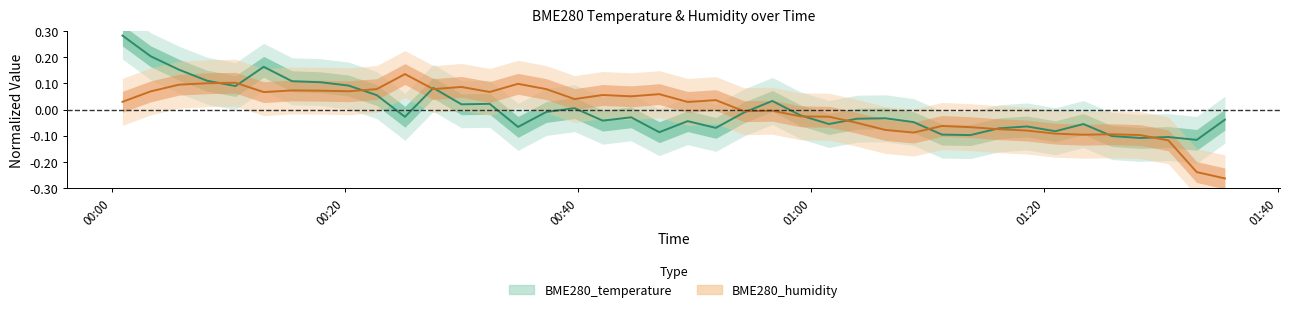

List the labels in order of BME280_humidity value, largest first.

2023/03/04 00:25:09, 2023/03/04 00:10:37, 2023/03/04 00:08:11, 2023/03/04 00:34:51, 2023/03/04 00:05:46, 2023/03/04 00:30:00, 2023/03/04 00:22:44, 2023/03/04 00:27:35, 2023/03/04 00:37:16, 2023/03/04 00:15:28, 2023/03/04 00:17:53, 2023/03/04 00:20:19, 2023/03/04 00:03:20, 2023/03/04 00:32:25, 2023/03/04 00:13:02, 2023/03/04 00:46:58, 2023/03/04 00:42:07, 2023/03/04 00:44:33, 2023/03/04 00:39:42, 2023/03/04 00:51:49, 2023/03/04 00:00:55, 2023/03/04 00:49:24, 2023/03/04 00:56:40, 2023/03/04 00:54:14, 2023/03/04 00:59:05, 2023/03/04 01:01:31, 2023/03/04 01:03:56, 2023/03/04 01:11:13, 2023/03/04 01:13:39, 2023/03/04 01:16:05, 2023/03/04 01:06:21, 2023/03/04 01:18:30, 2023/03/04 01:08:47, 2023/03/04 01:20:56, 2023/03/04 01:25:47, 2023/03/04 01:23:21, 2023/03/04 01:28:13, 2023/03/04 01:30:38, 2023/03/04 01:33:04, 2023/03/04 01:35:29